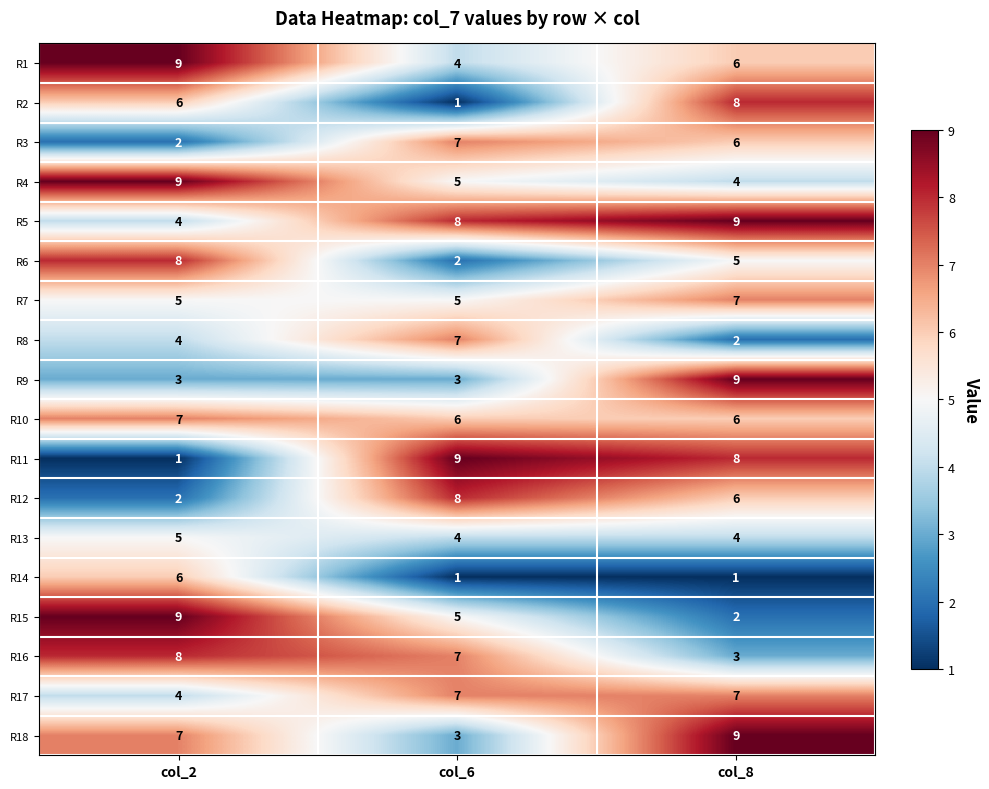

At which label does R6 first exceed 5?

col_2